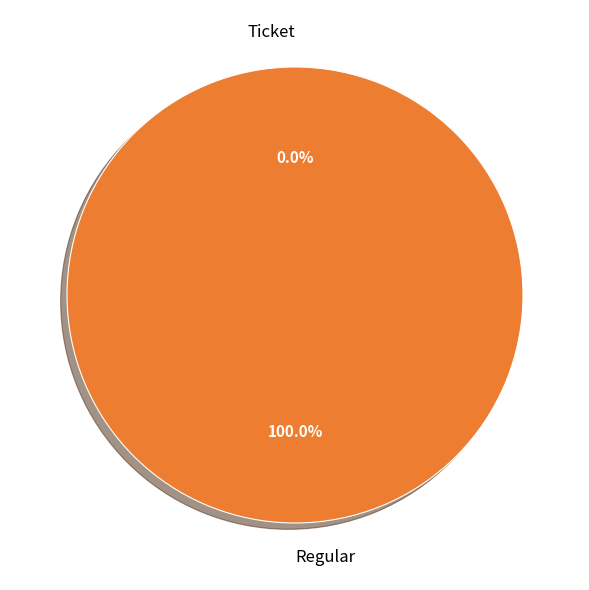

How many slices are in this pie chart?

2